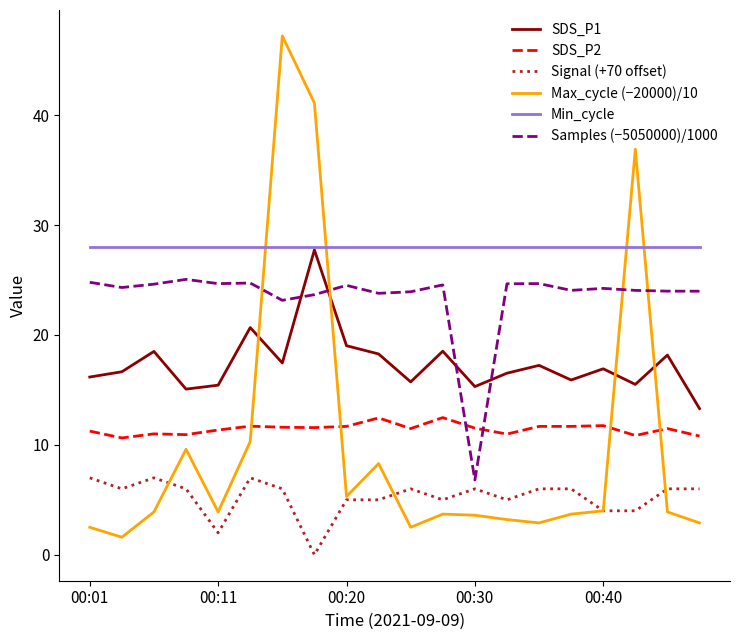

Which series has the largest total across all categories?

Min_cycle